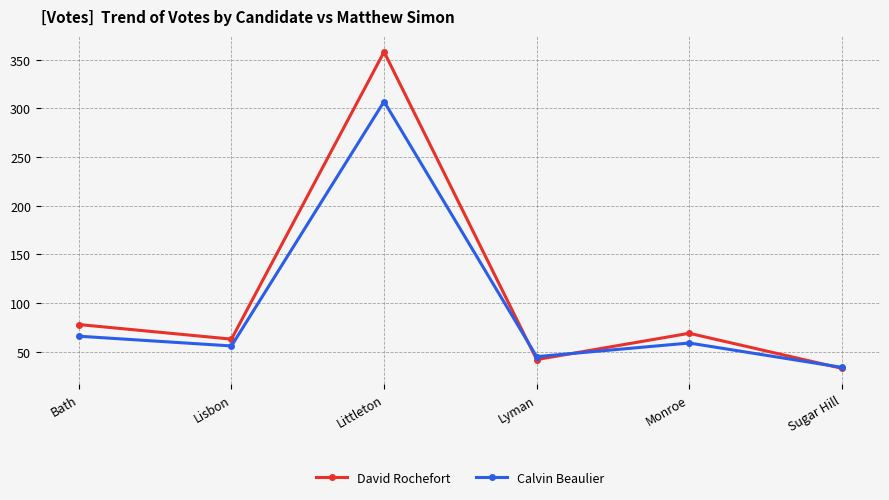

What is the sum of the David Rochefort values at Littleton and Bath?

436